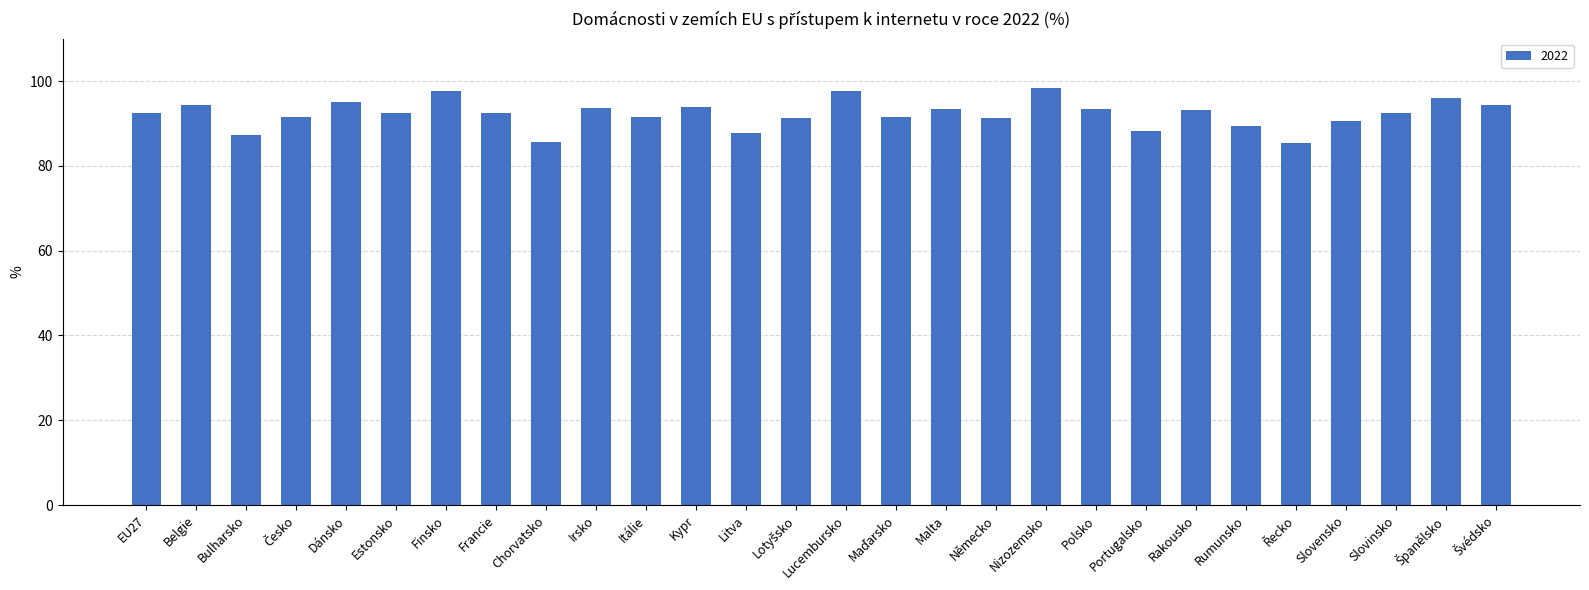

What is the value of the 10th bar from the left?

93.7